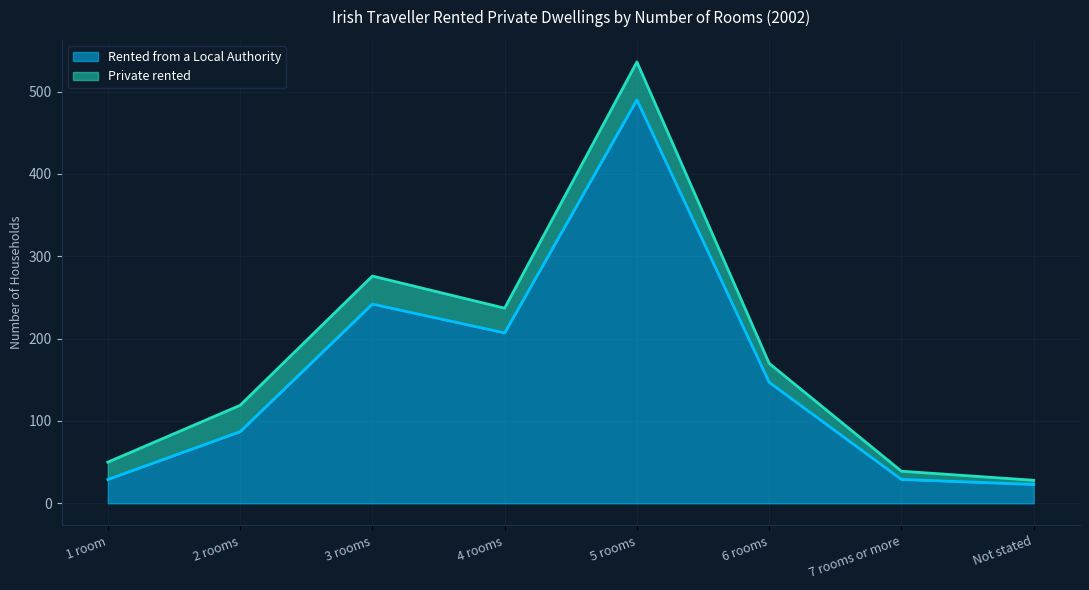

The chart shows a value of 177 at 5 rooms. True or false?

False